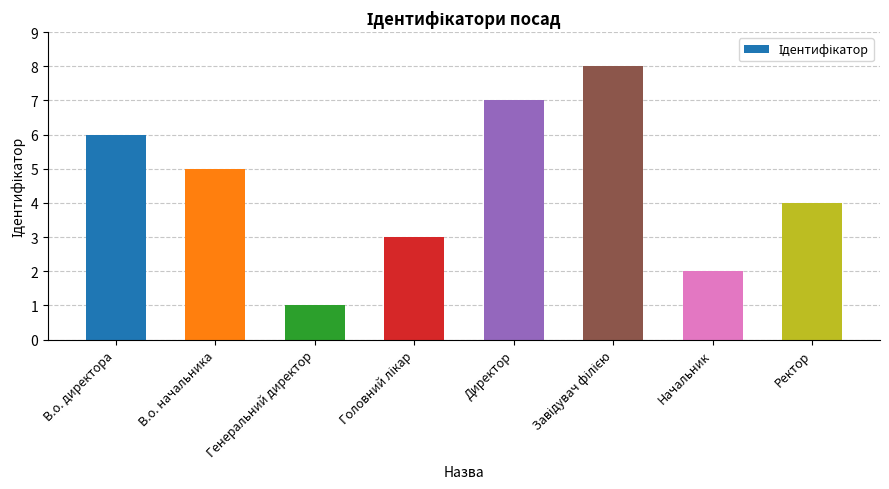

What is the label of the 2nd bar from the right?

Начальник